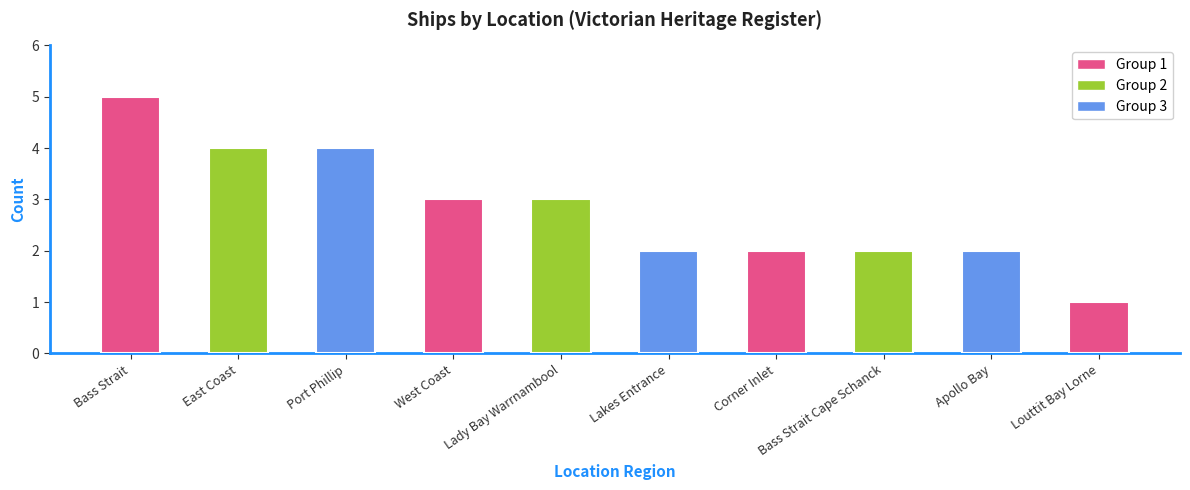

Is it true that the value at Bass Strait is 9?

False